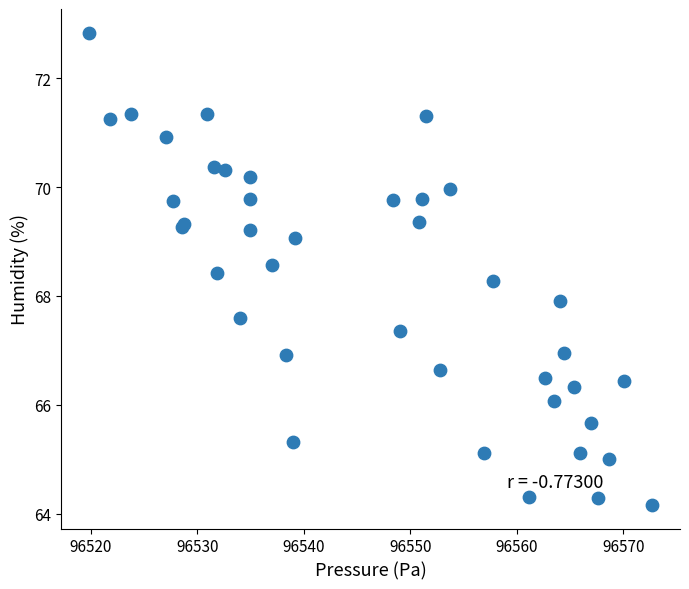

What Y value in the scatter plot is closest to 68?

67.9